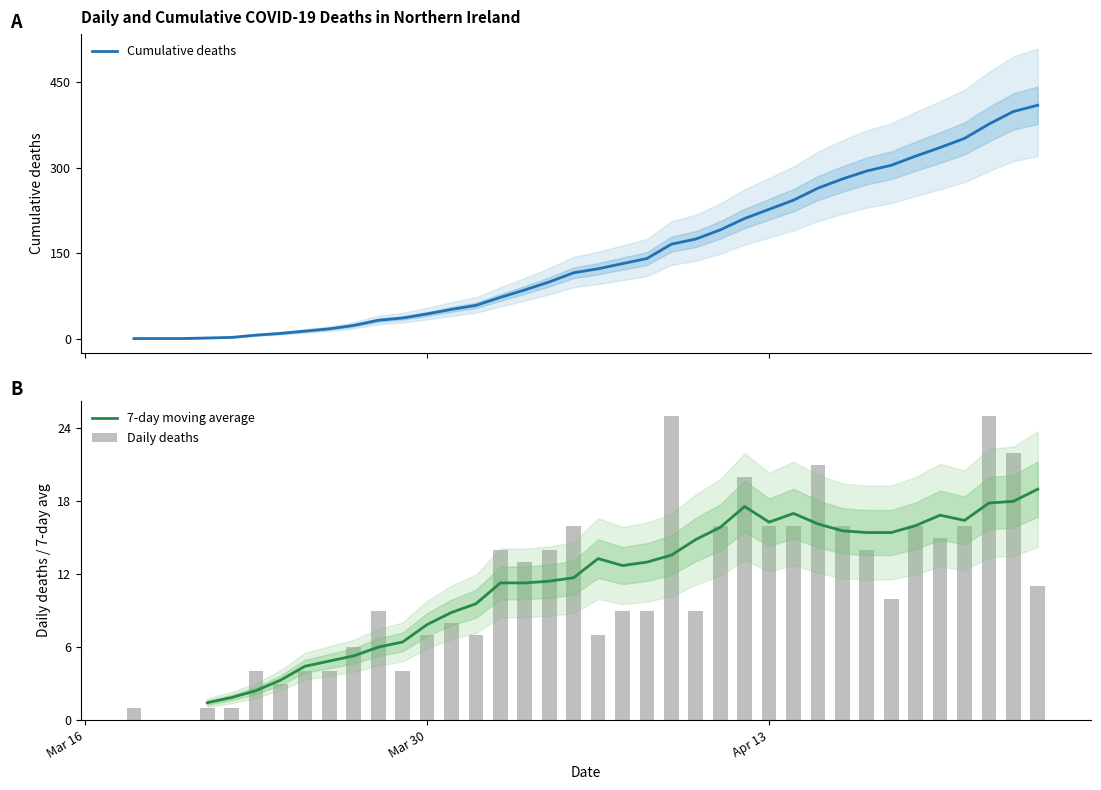

How many values in daily are above zero?

36